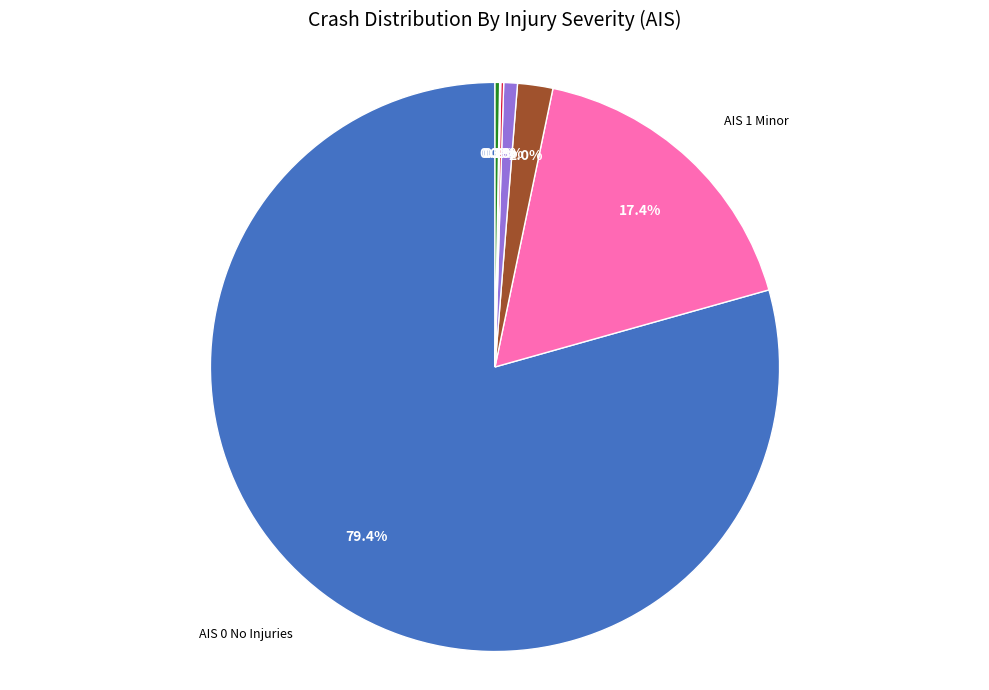

Does any single category account for the majority?

Yes